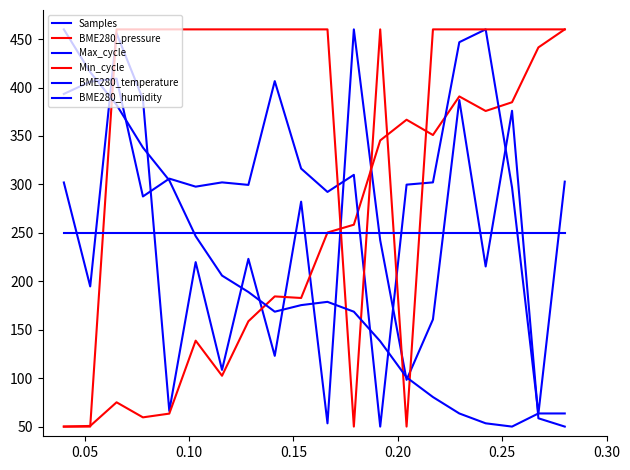

Does the chart have visible grid lines?

No